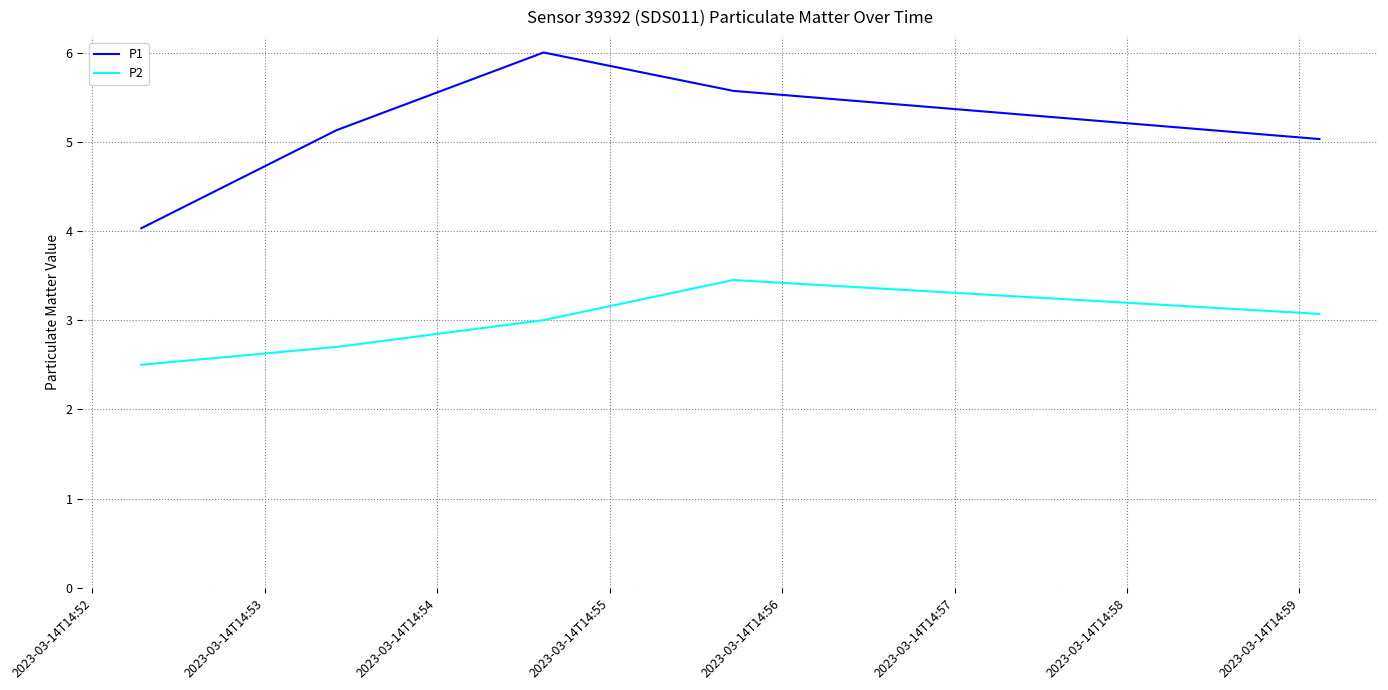

What is the difference between the maximum and minimum values in the P1 series?

2.0